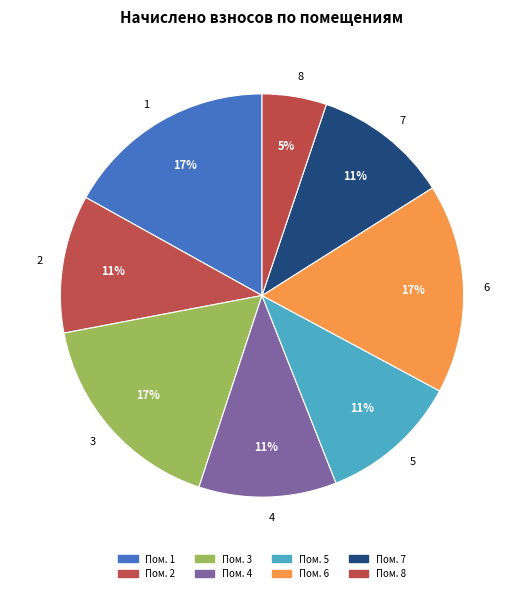

Combined, do 7 and 6 account for over 50%?

No